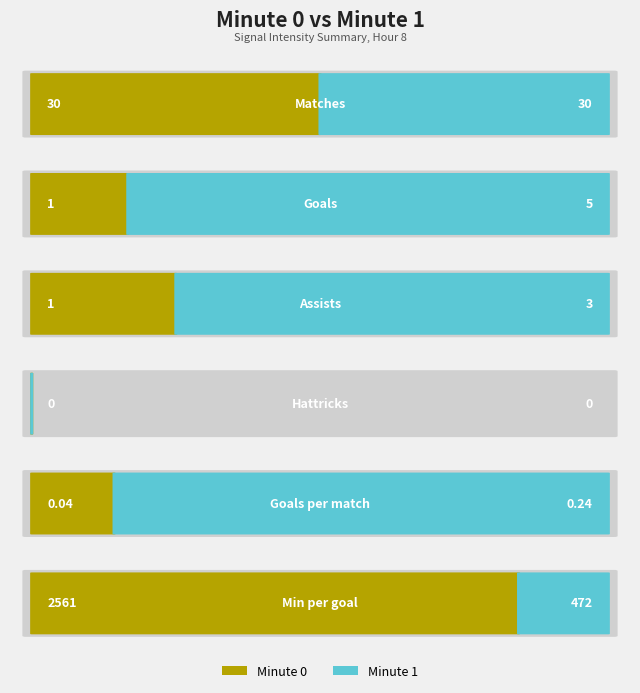

What is the difference between the Right (hour=8, minute=1) values at 1 and 4?

4.8